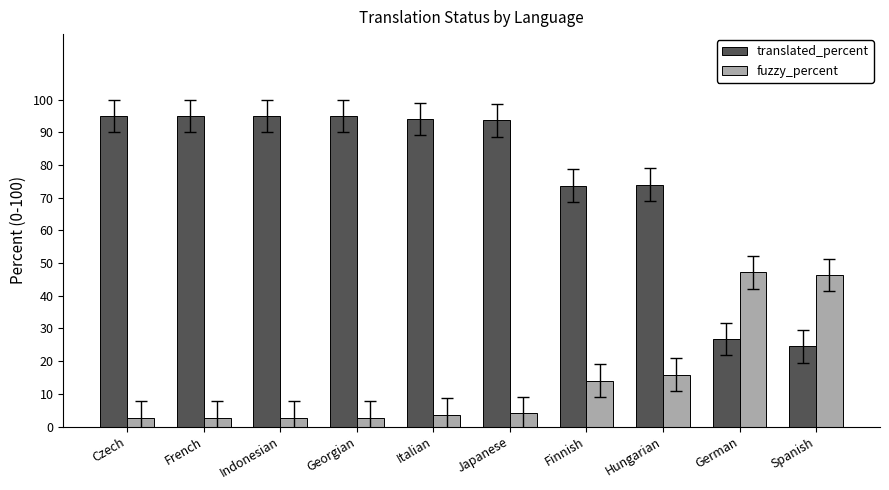

Does the chart contain any negative values?

No